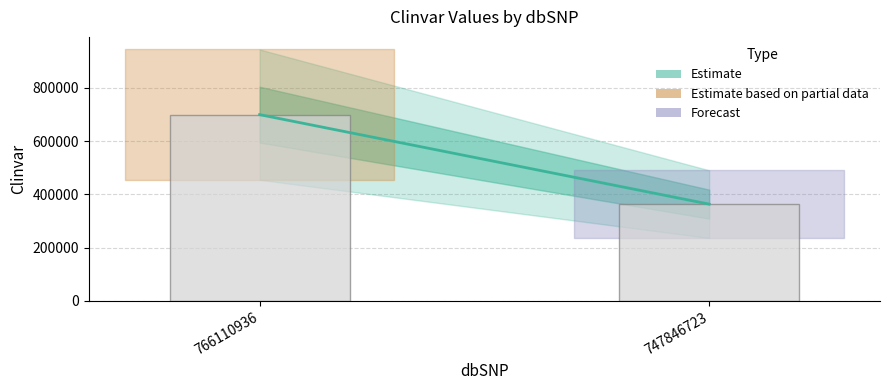

What is the difference between the values at 747846723 and 766110936?

336381